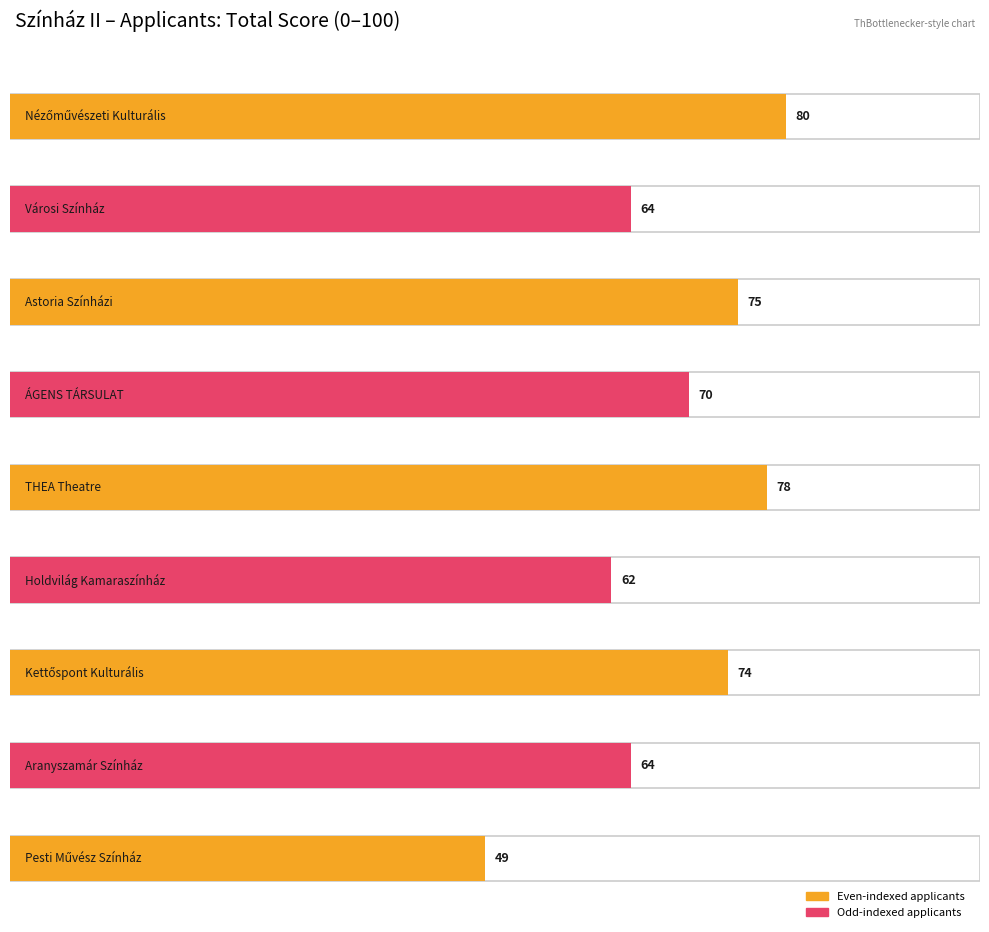

What is the label of the 4th bar from the right?

Holdvilág Kamaraszínház